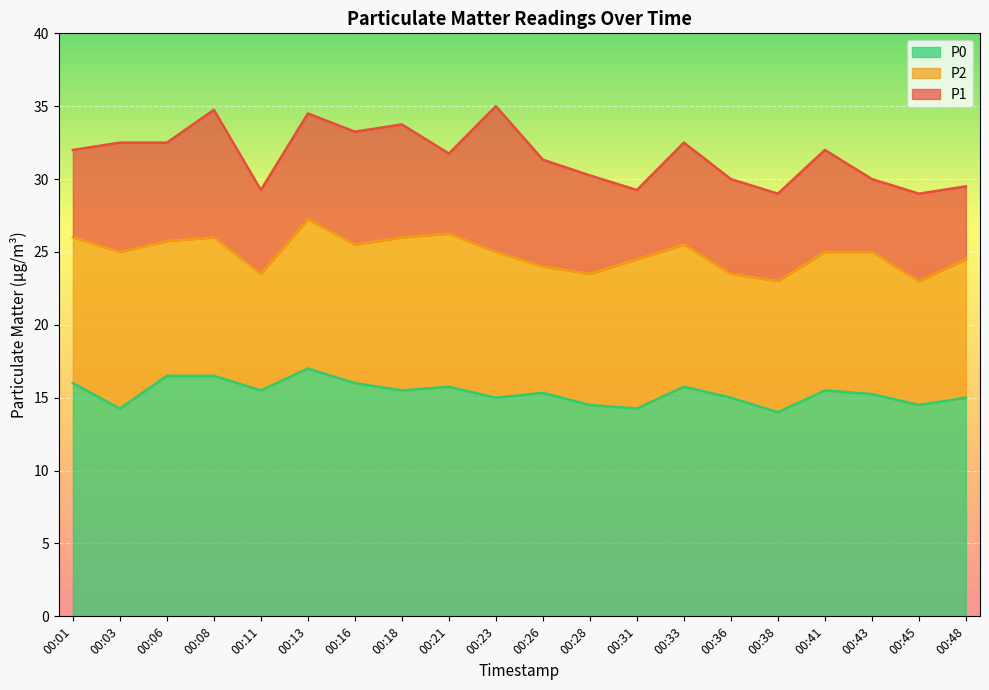

True or false: P0 and P1 cross at least once.

False